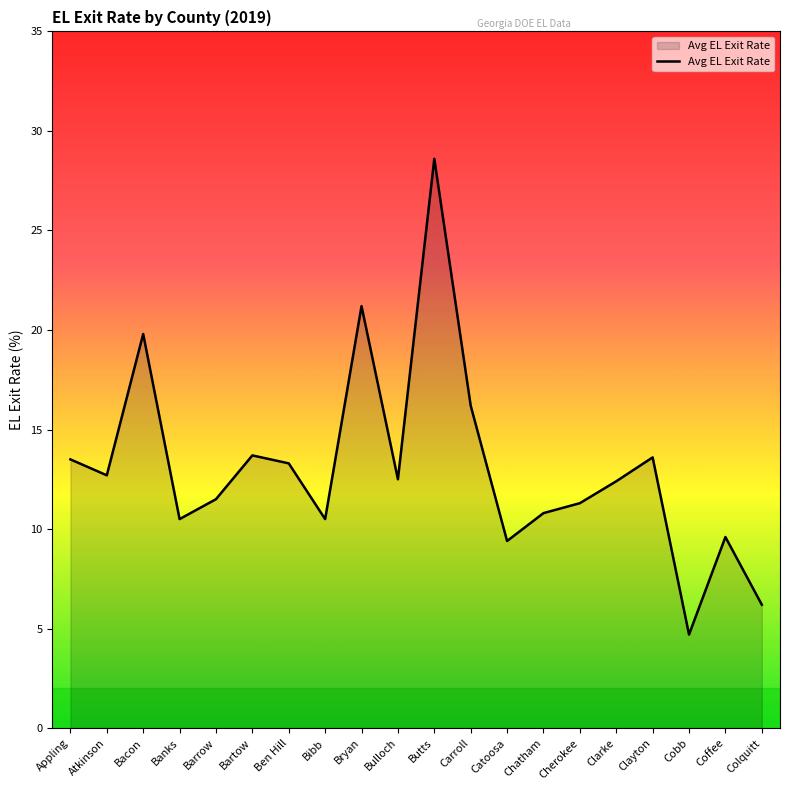

What value does the data have at Colquitt?

6.2